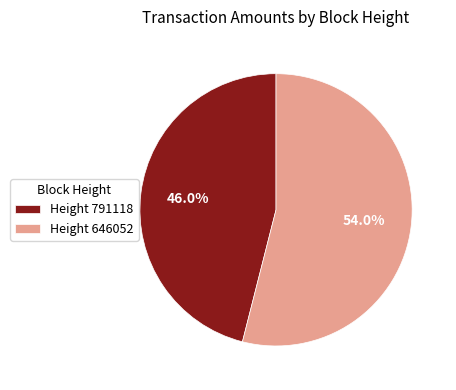

Combined, what portion of the pie is Height 791118 and Height 646052?

100.0%